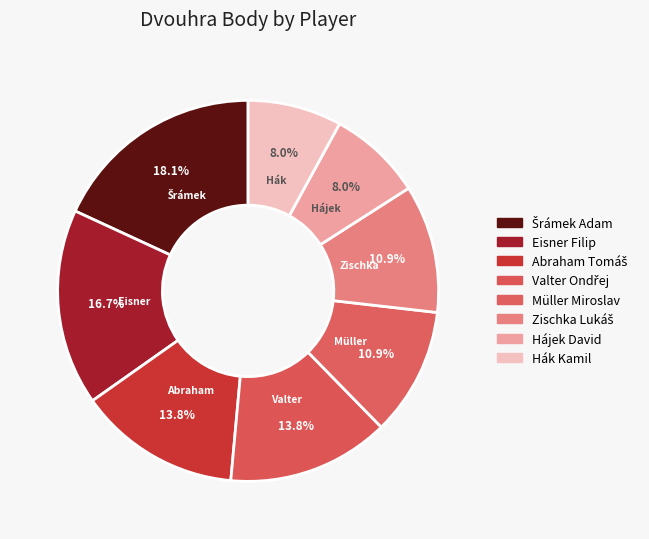

What is the largest slice in the pie chart?

Šrámek Adam